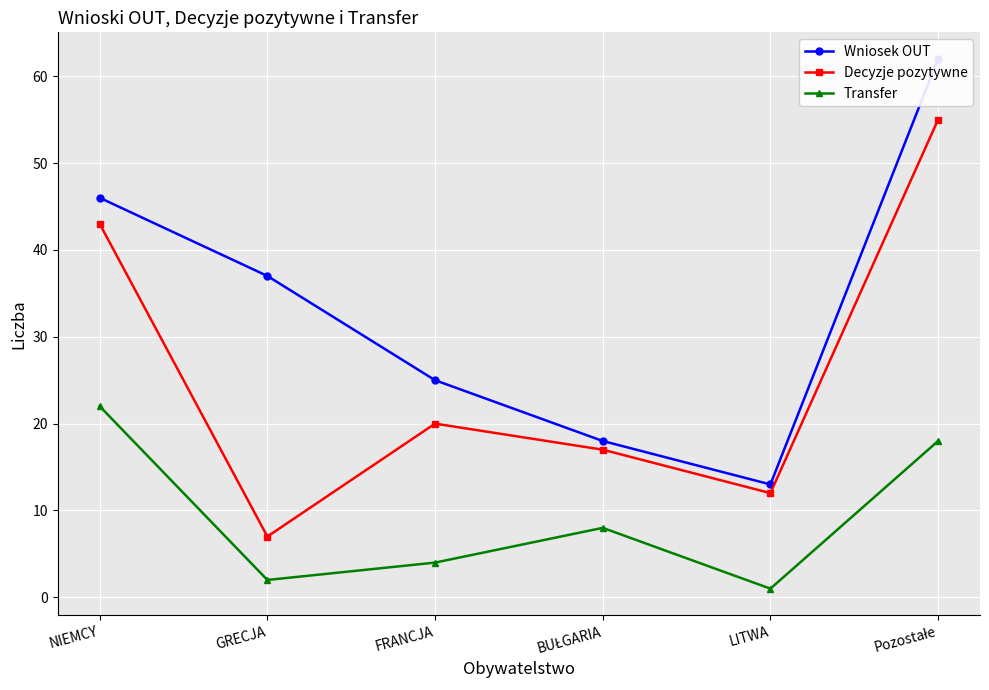

Count the number of data series in this chart.

3